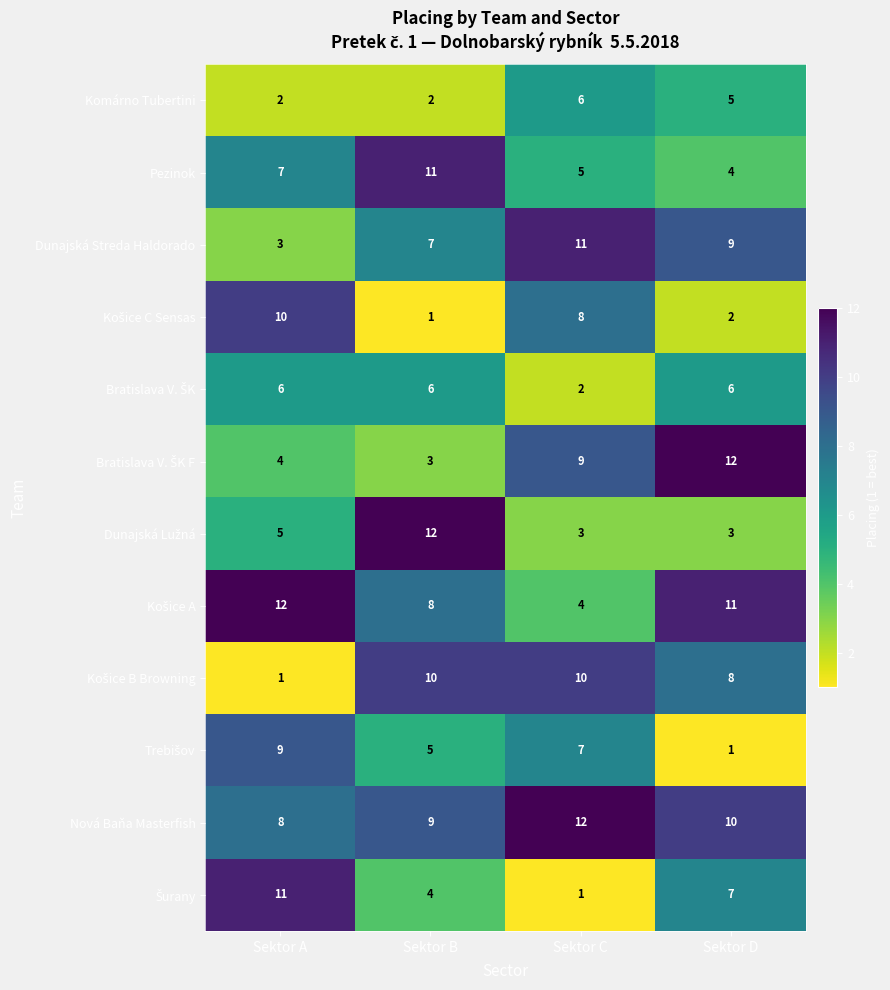

What is the approximate value of Dunajská Streda Haldorado at Sektor B?

7